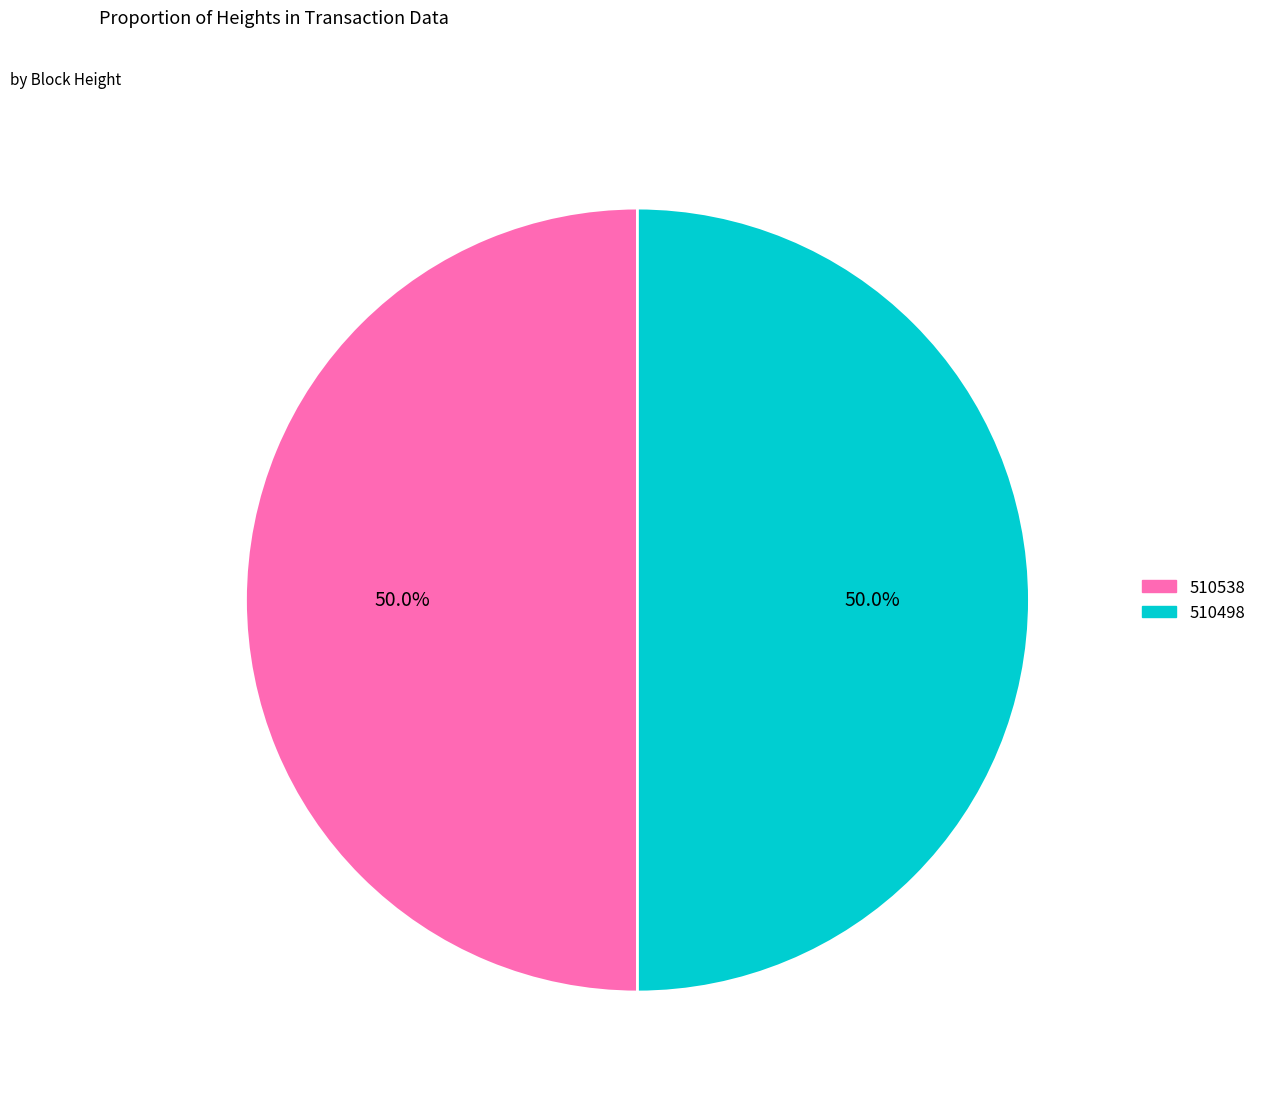

Do 510538 and 510498 together represent more than half of the pie?

Yes